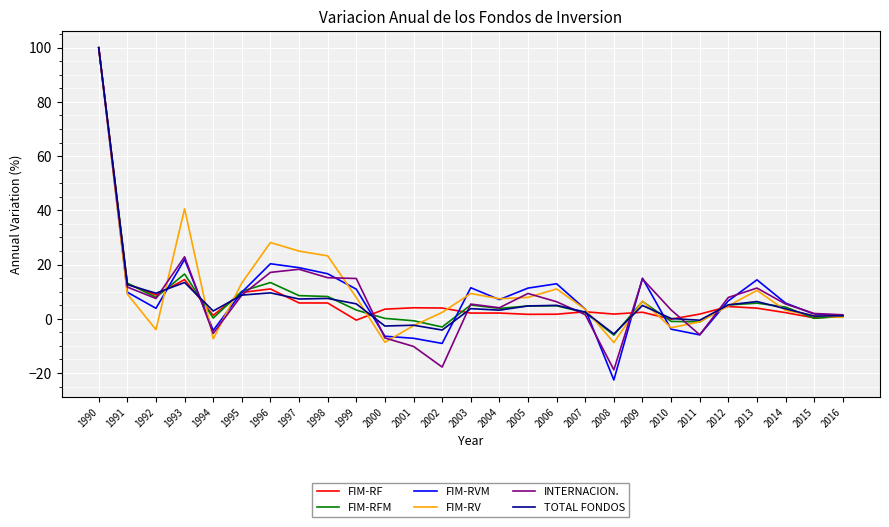

The FIM-RV series shows 13.0 at 2004. True or false?

False